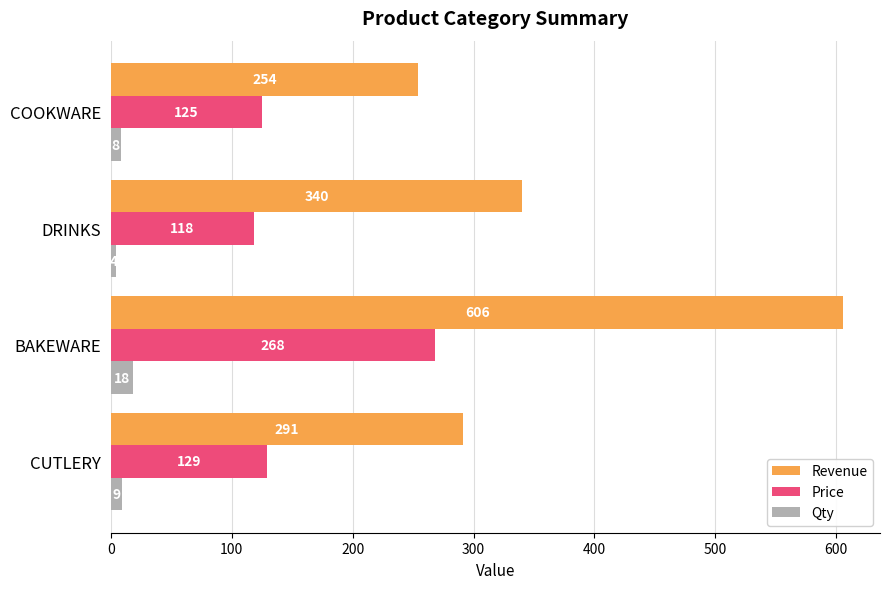

The value of Qty at BAKEWARE is 18. True or false?

True